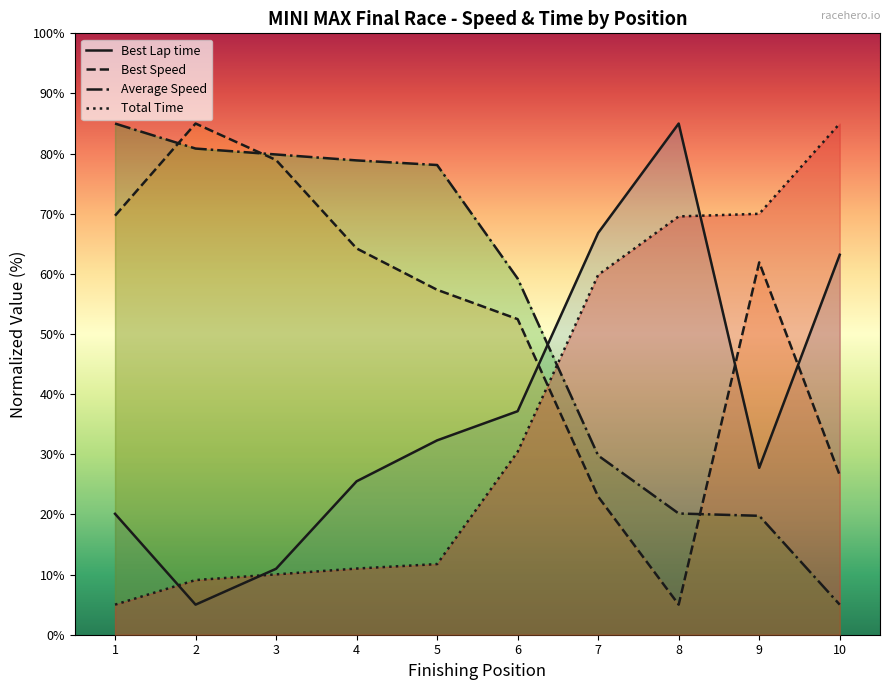

How many values in the Best Lap time series are below 32?

5